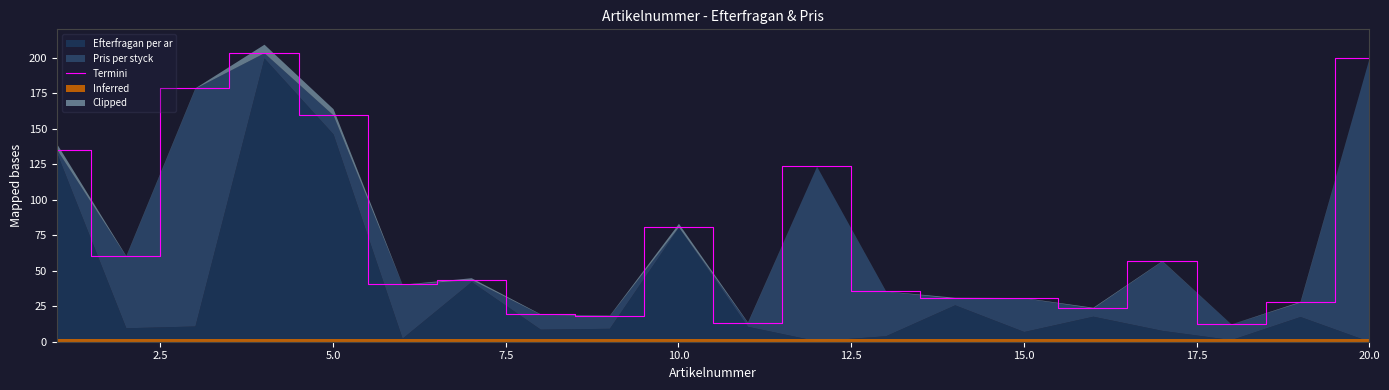

What is the maximum value shown in the chart?

203.7